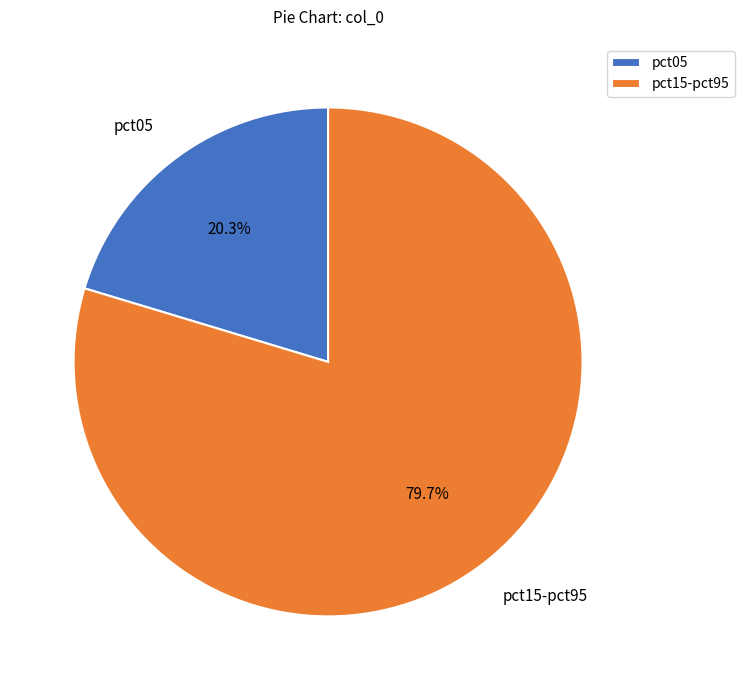

Does any single category account for the majority?

Yes